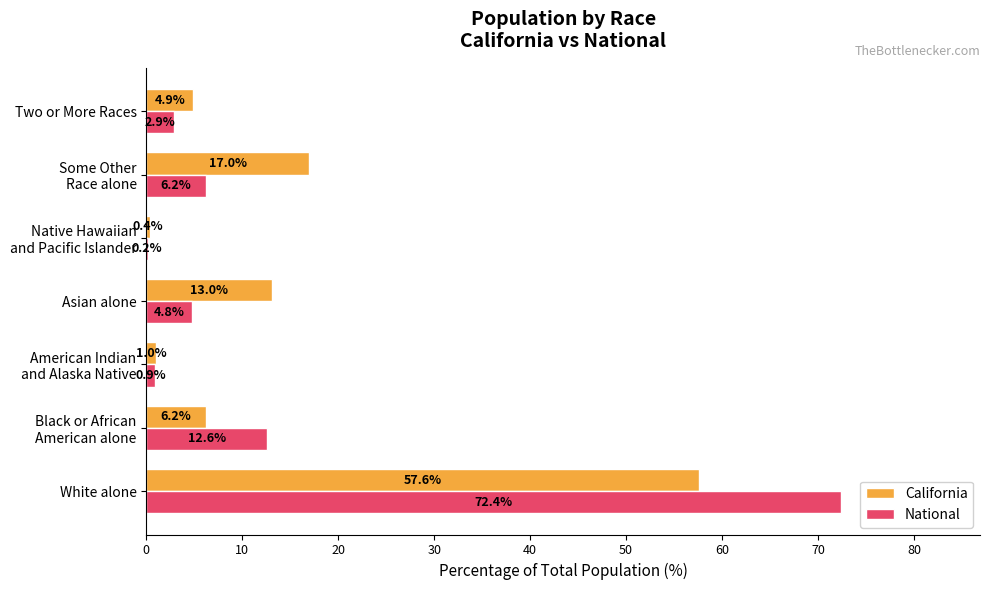

How many data points in National are above 4?

4